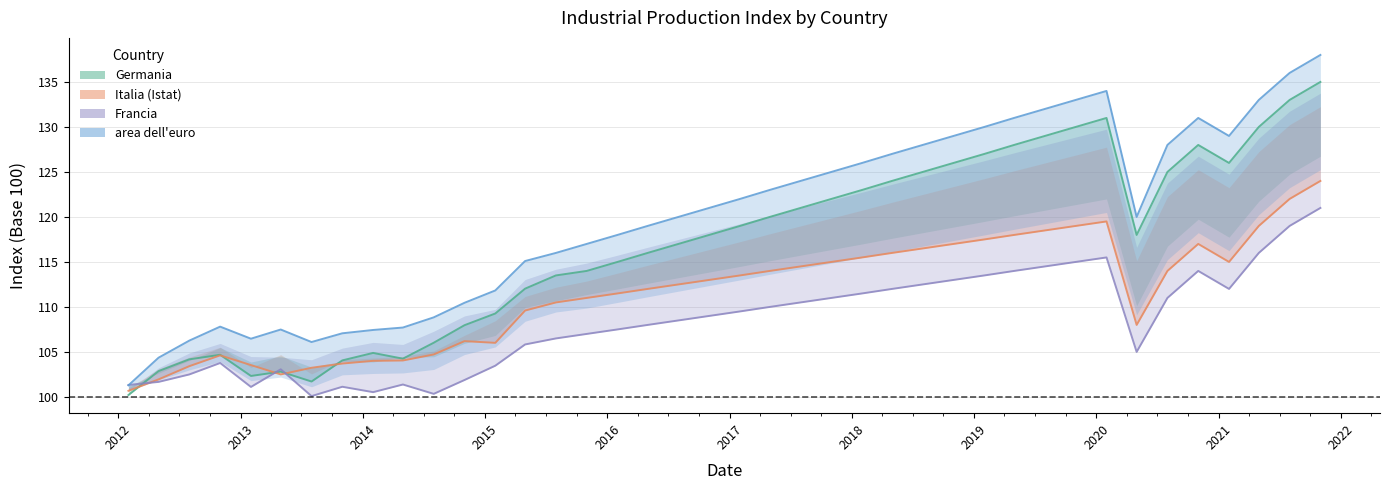

How many values in the area dell'euro series exceed 121?

19